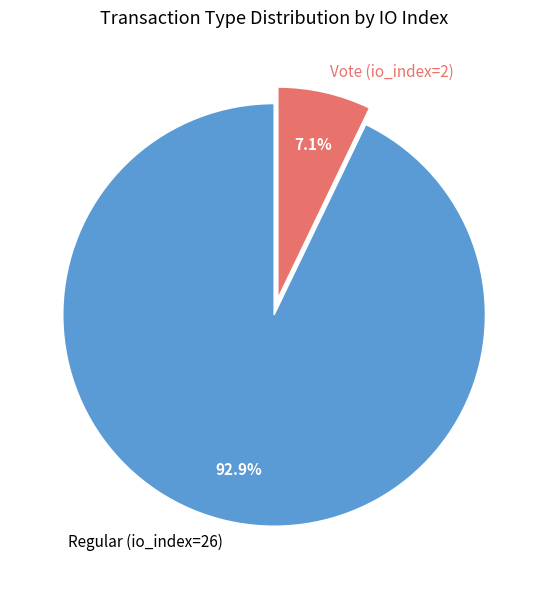

What is the majority slice?

Regular (io_index=26)